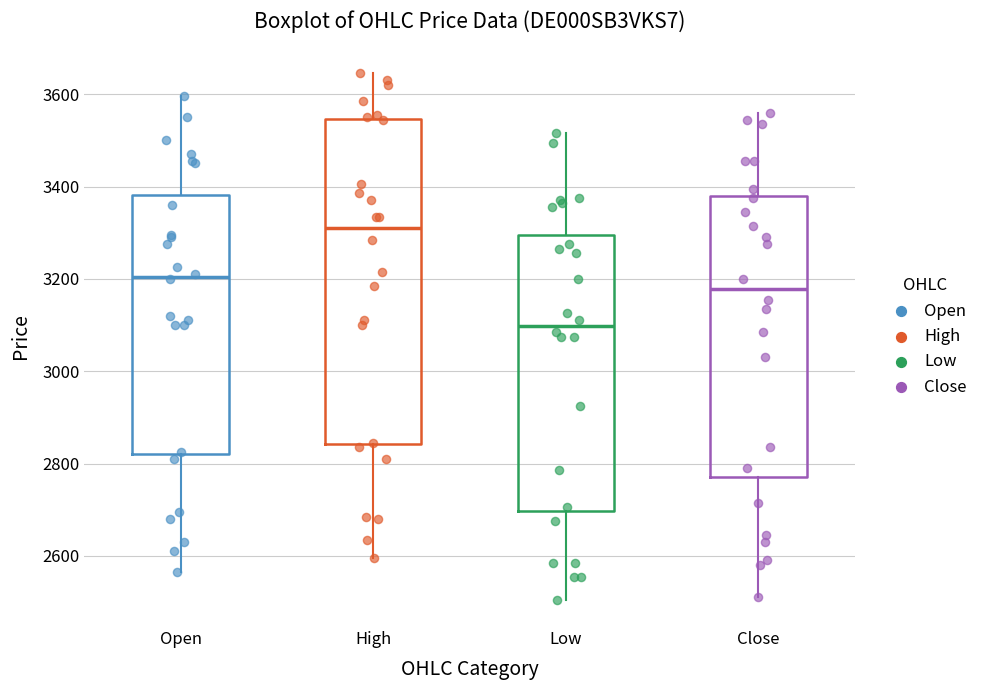

Where is the upper edge of the box for Low on the y-axis? The values are not printed on the chart, so give them approximately, as read against the axis.

3300